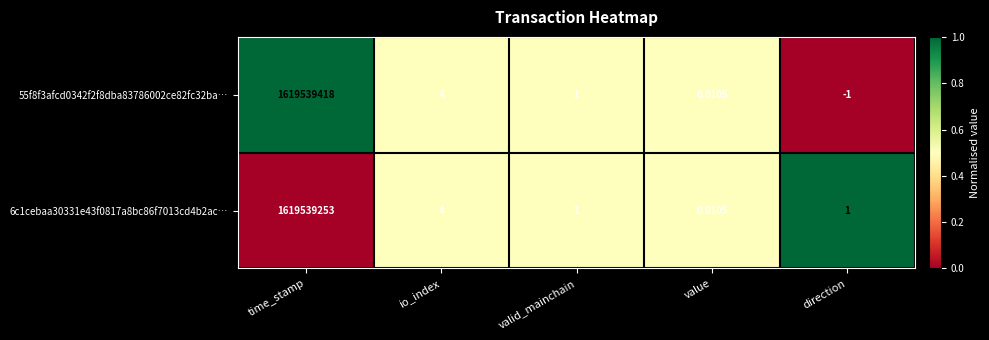

Where does the 6c1cebaa30331e43f0817a8bc86f7013cd4b2ac… series first go above 1?

time_stamp